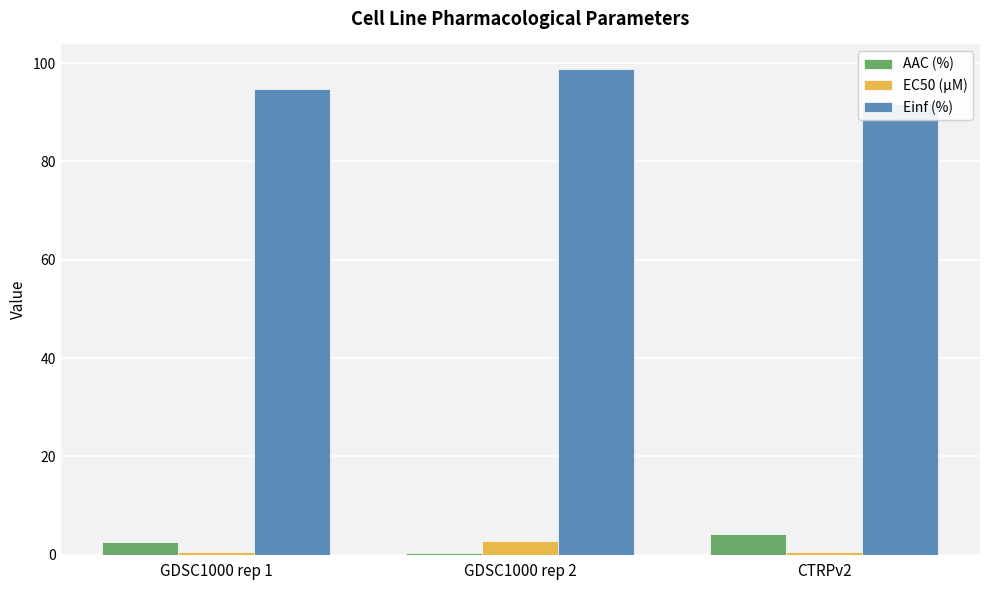

Which series changed the most between GDSC1000 rep 2 and CTRPv2?

Einf (%)